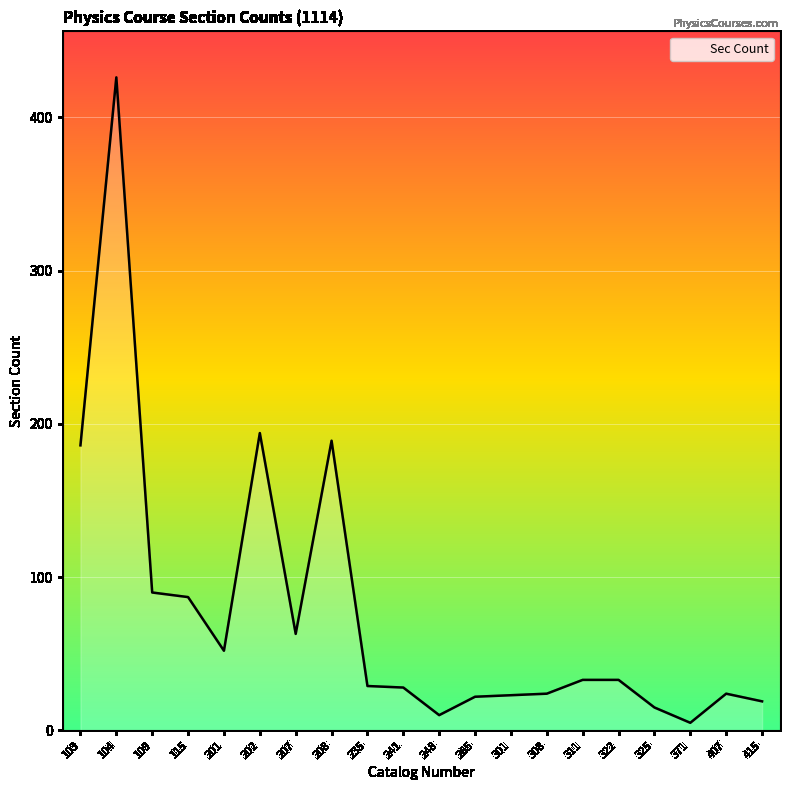

Is it true that the value at 103 is 268?

False